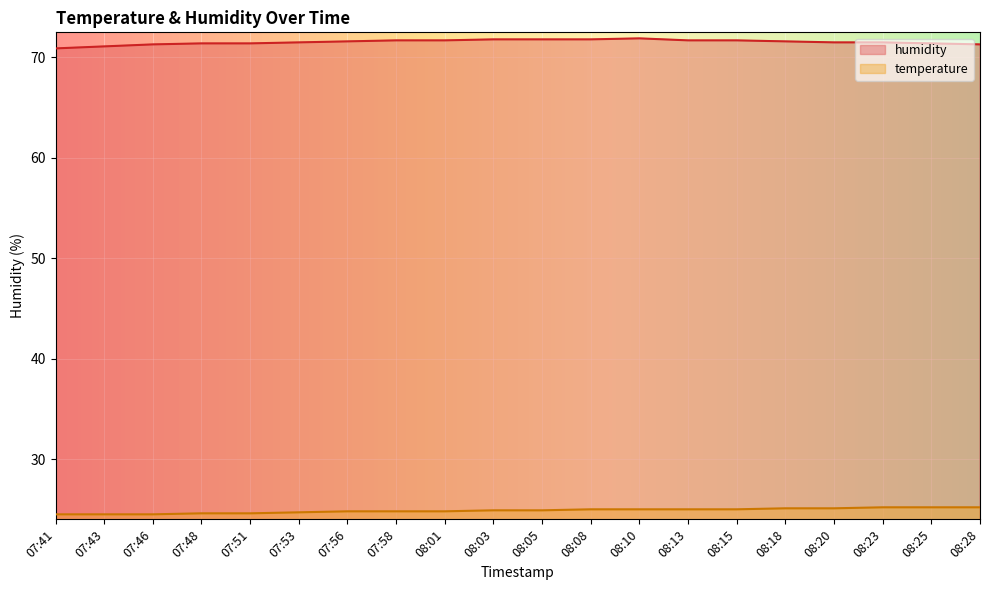

Is the value of humidity at 08:18 greater than the value of temperature at 08:15?

Yes